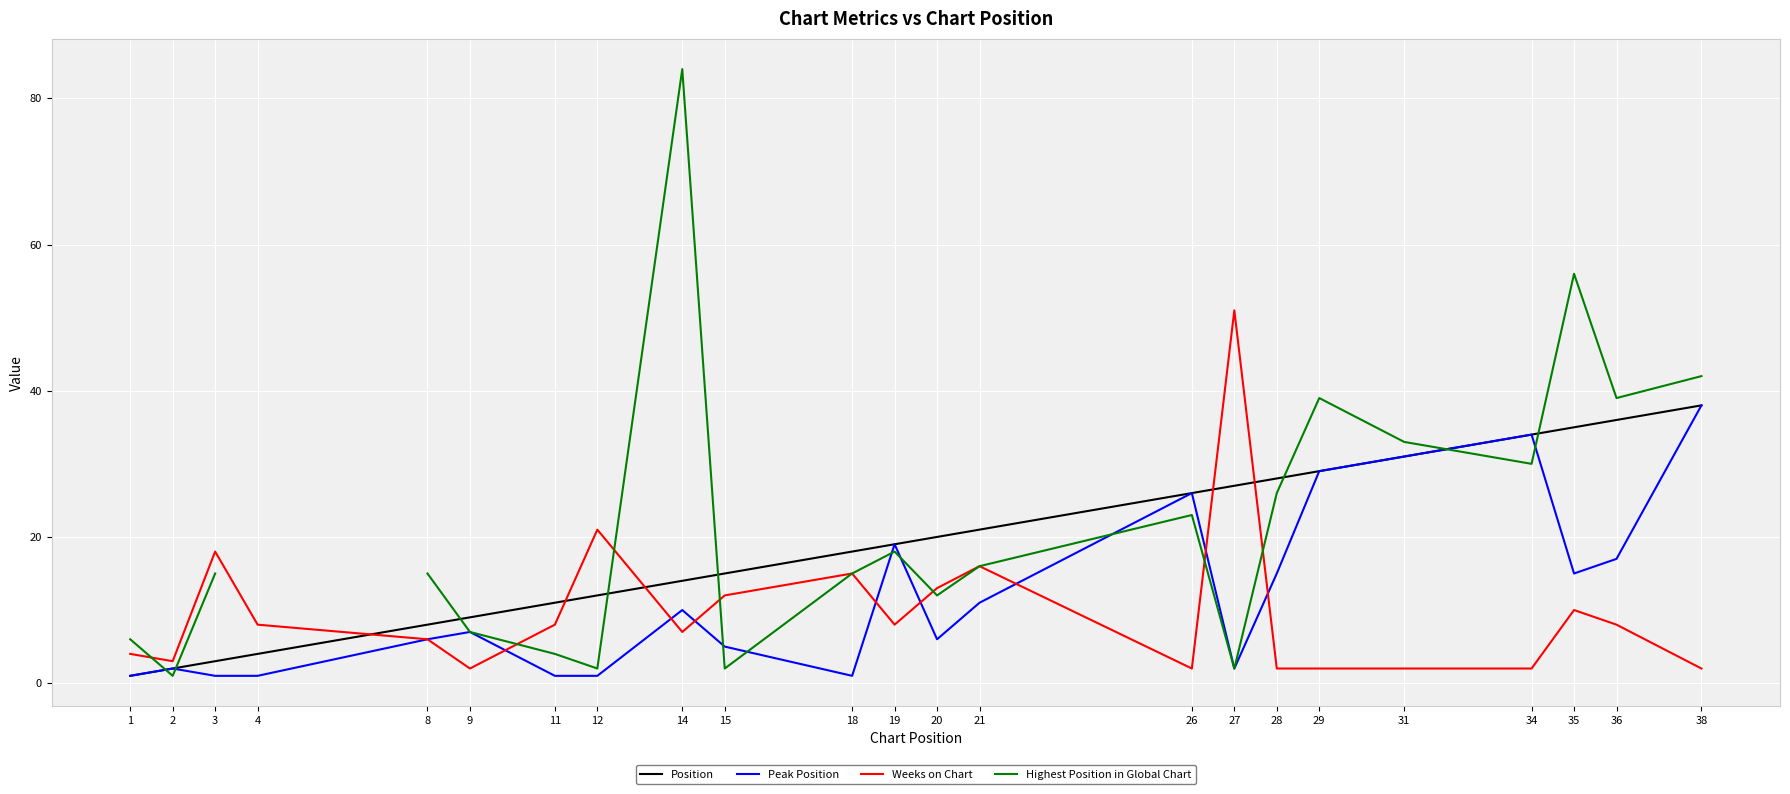

Count the number of data series in this chart.

4